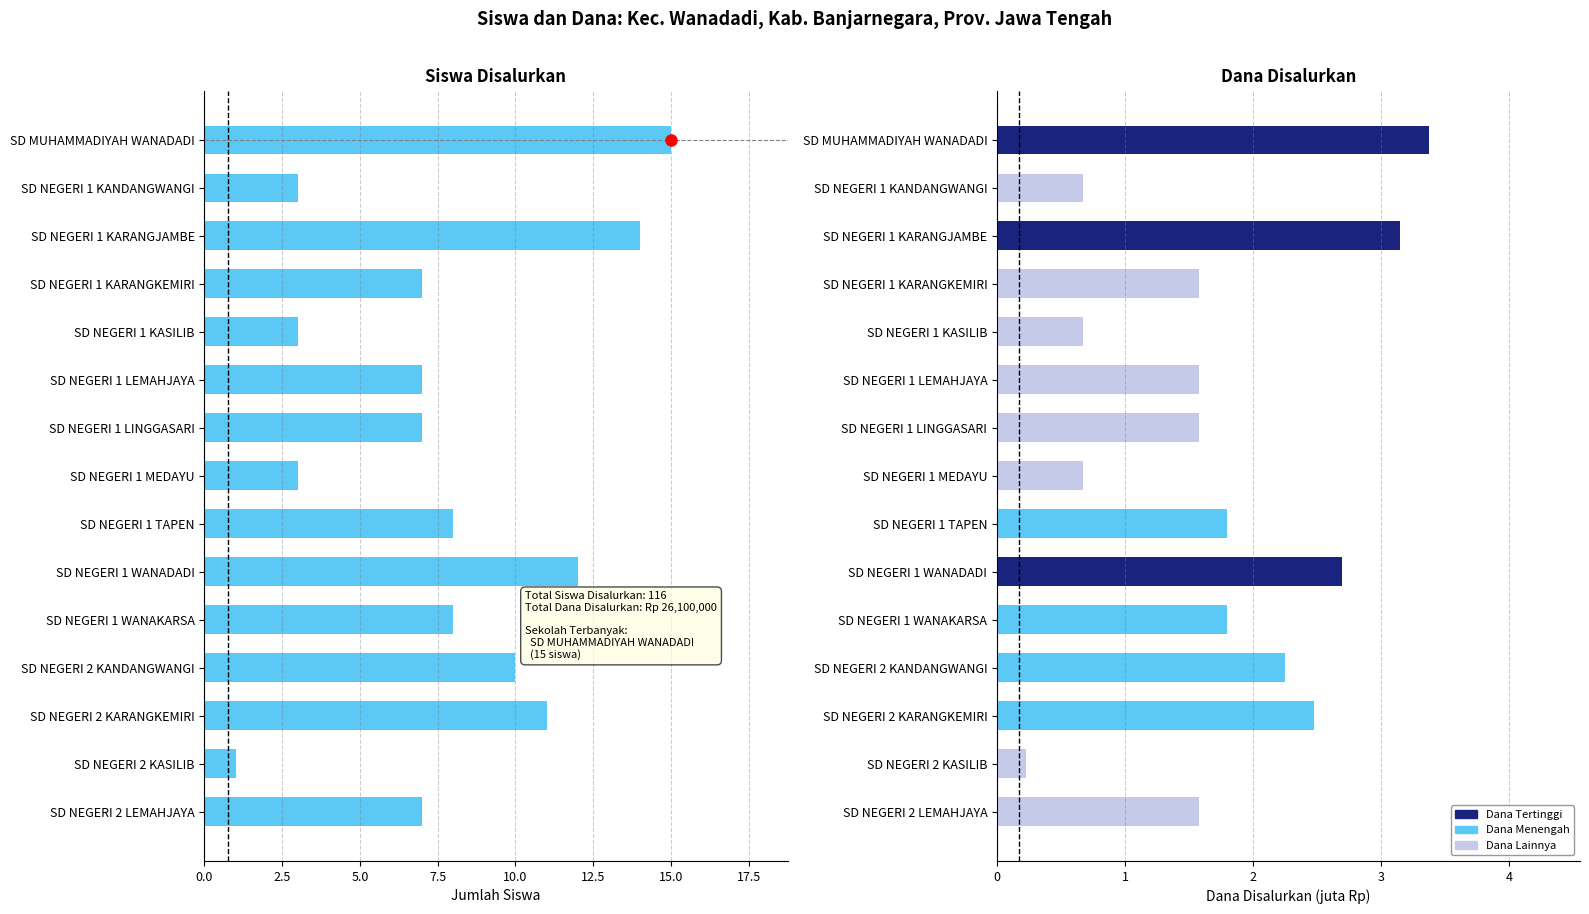

At how many categories does at least one series exceed 7?

7